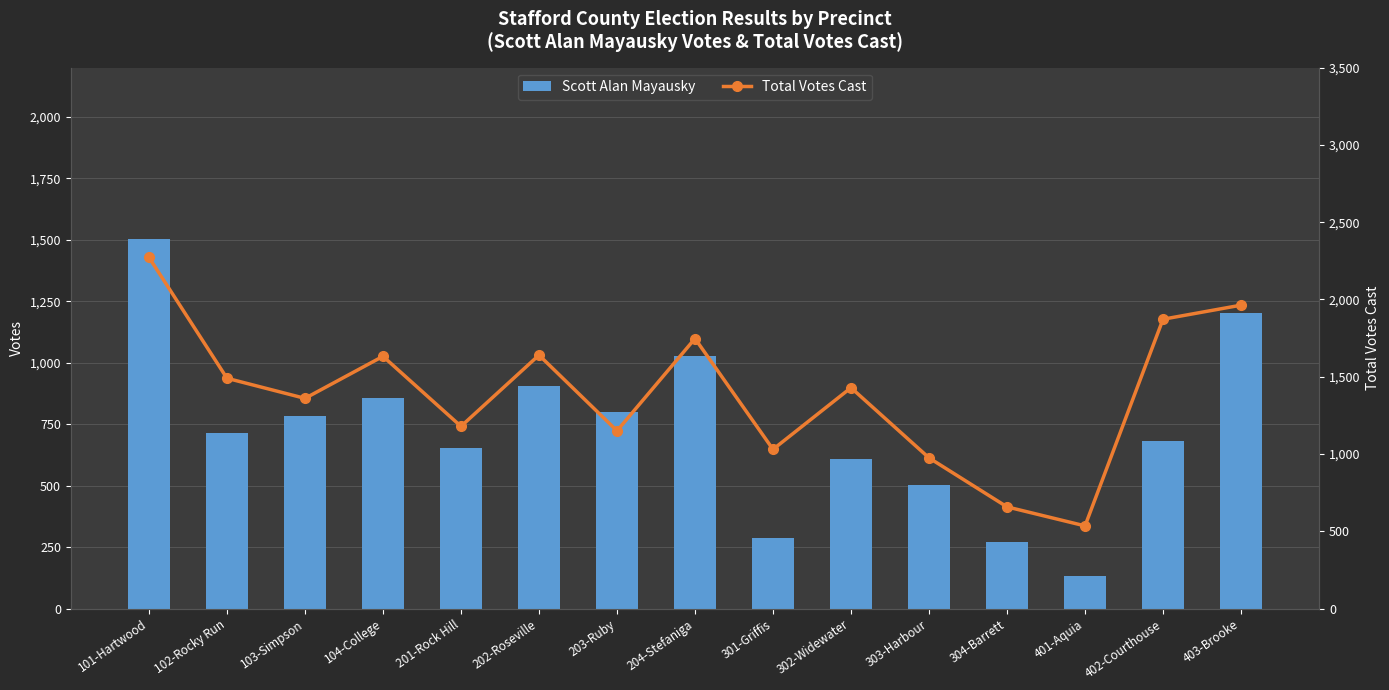

Which category has the lowest value in the Scott Alan Mayausky series?

401-Aquia